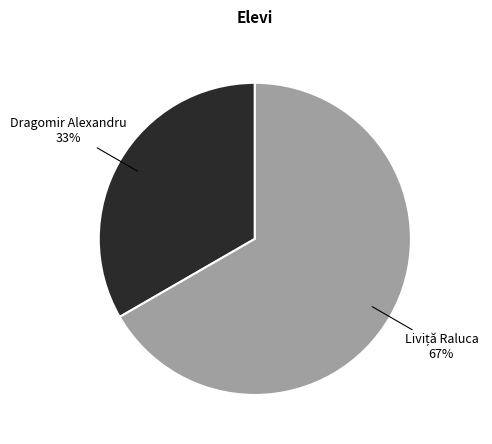

Does Dragomir Alexandru 33% account for over 50% of the chart?

No